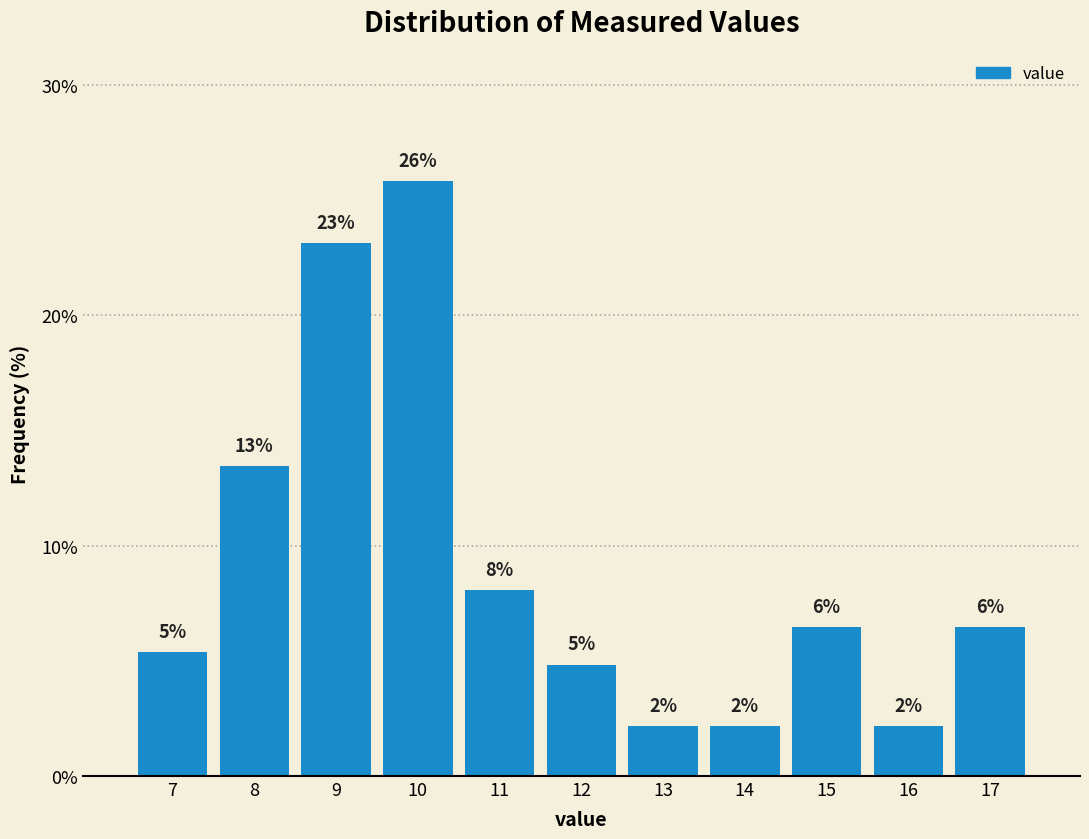

How many bars are there in total?

11